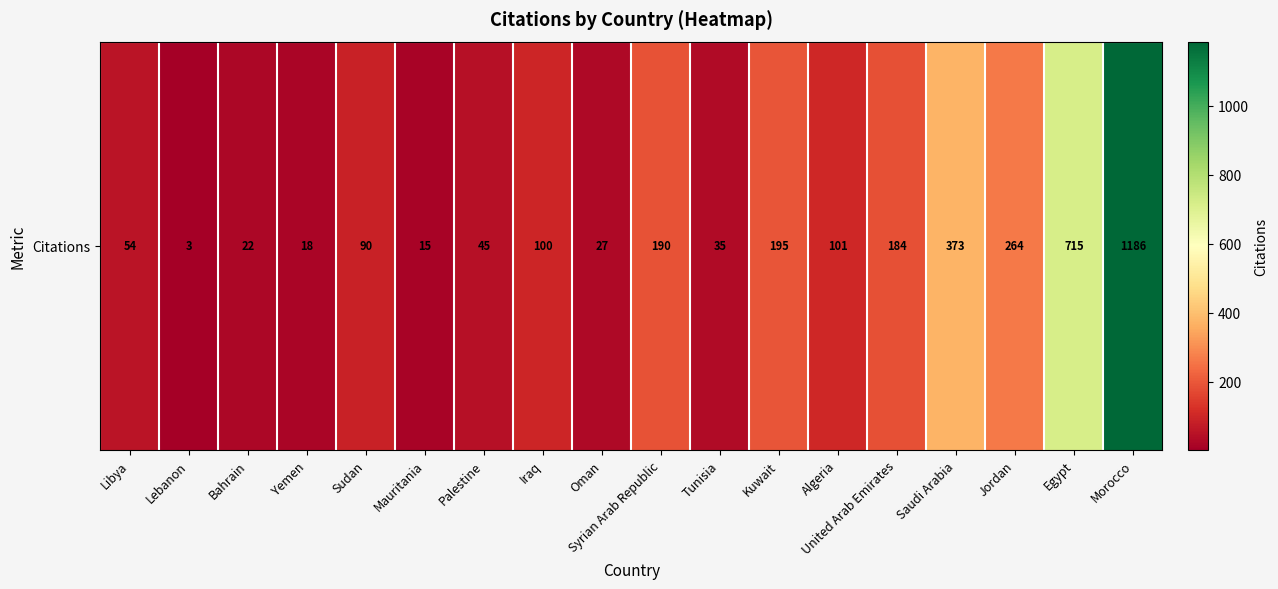

Reading left to right, transcribe all the data shown in this chart.

54	3	22	18	90	15	45	100	27	190	35	195	101	184	373	264	715	1186